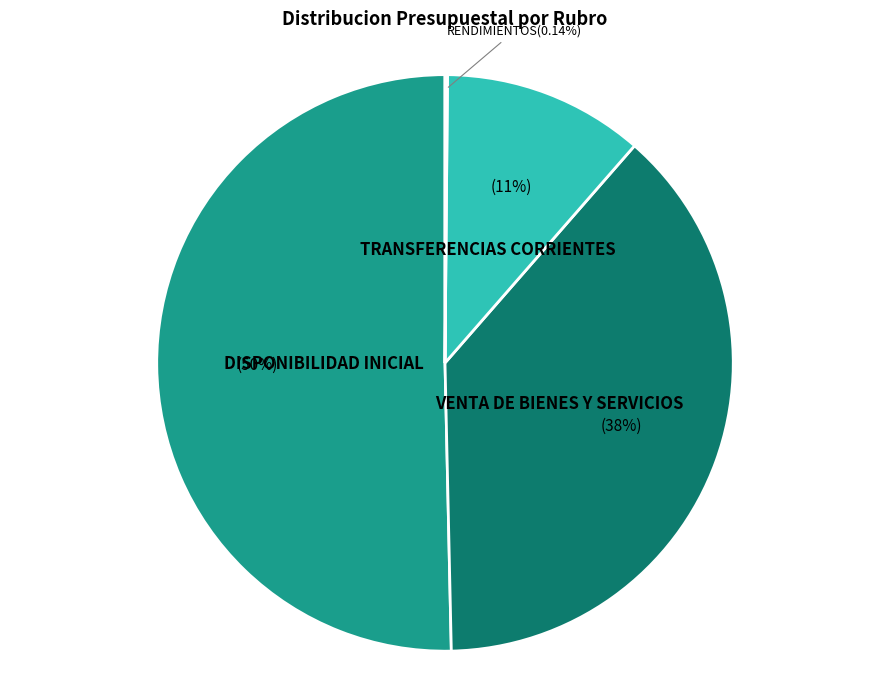

Is there a majority slice in this chart?

Yes